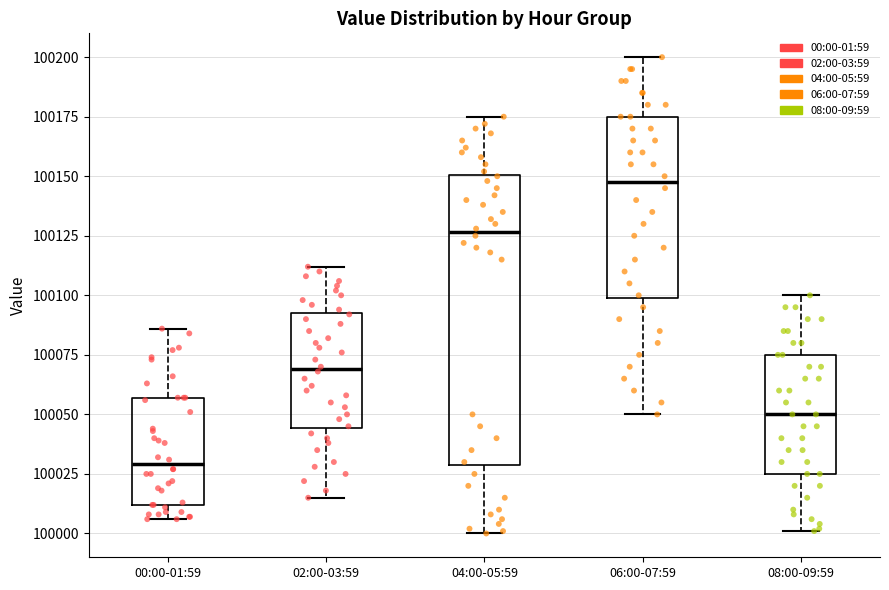

Comparing the boxes themselves (not the whiskers), which one is the tallest?

04:00-05:59